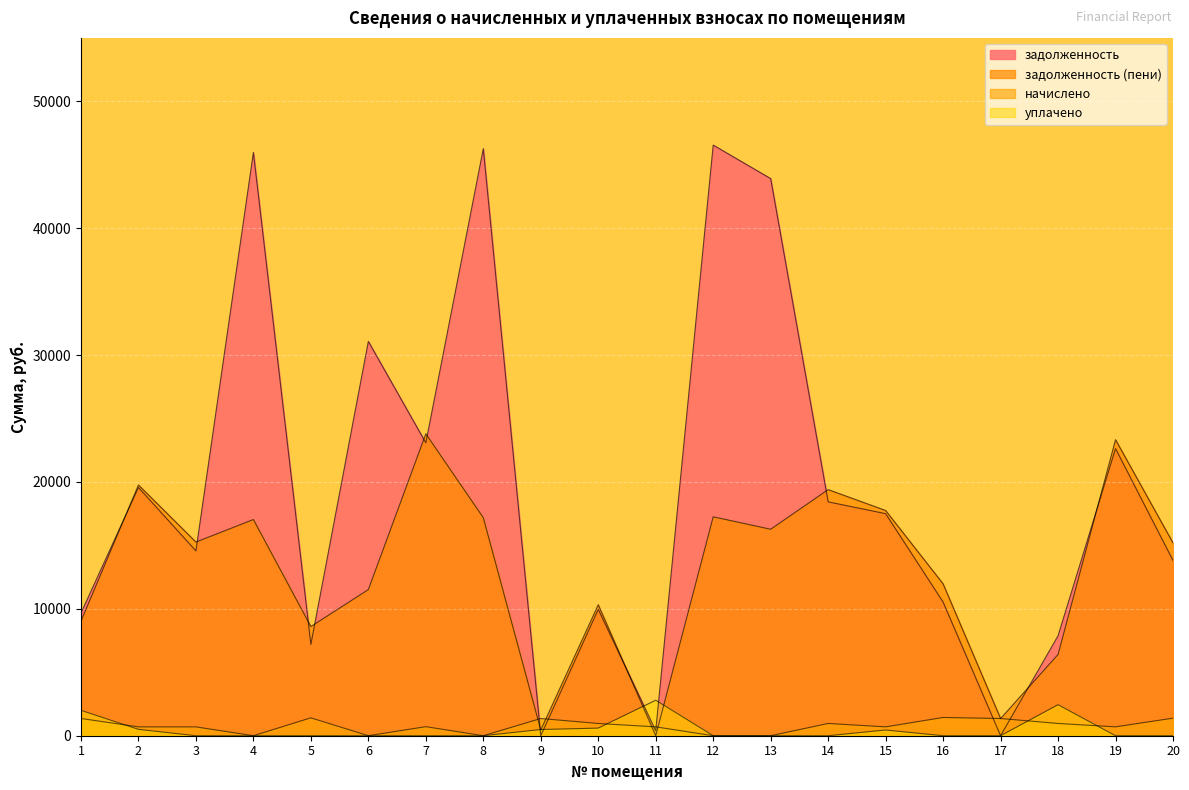

What is the total value across all series at 12?

63805.4